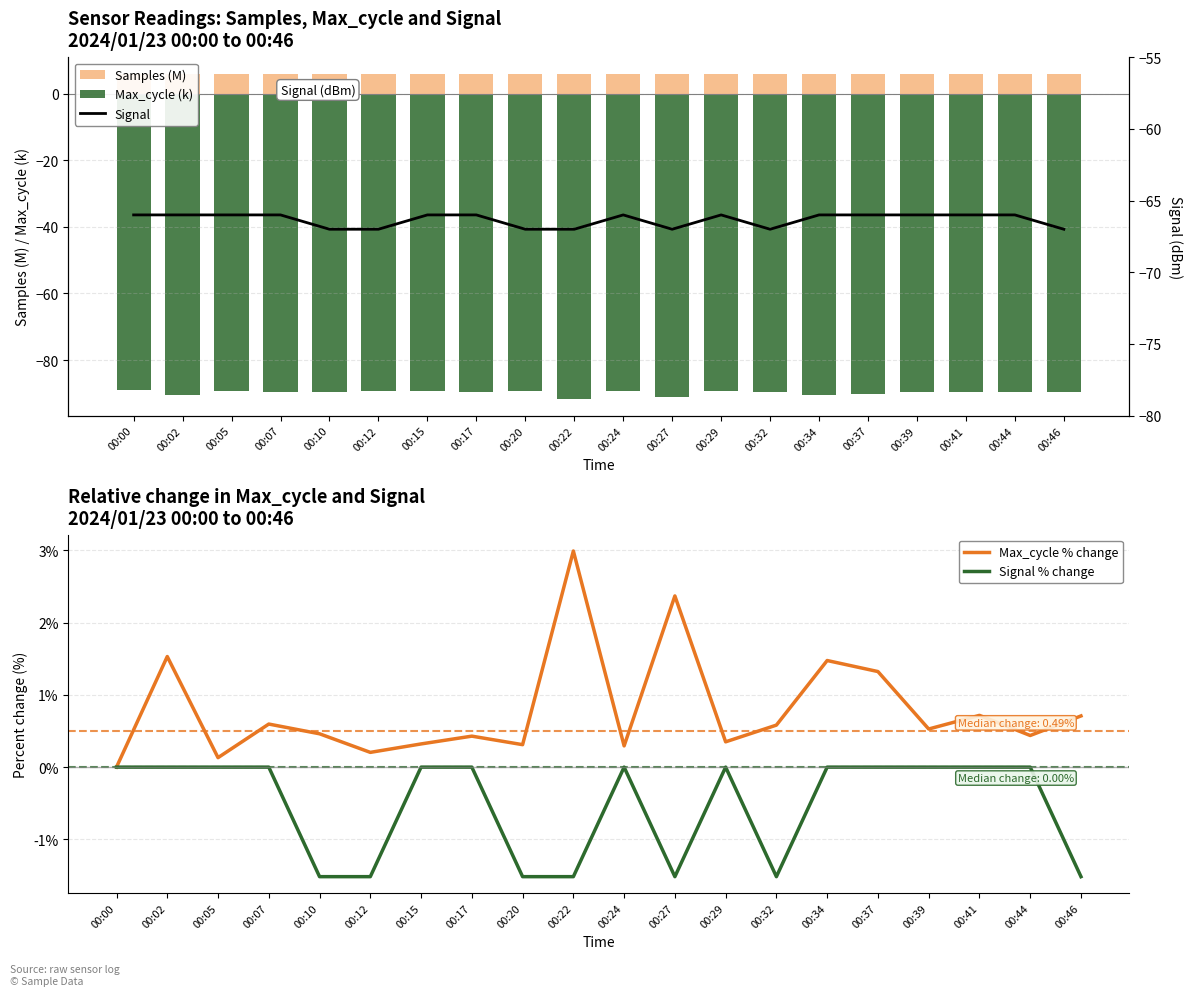

Rank the series by their maximum value, from highest to lowest.

Samples (M), Max_cycle % change, Signal % change, Signal, Max_cycle (k)